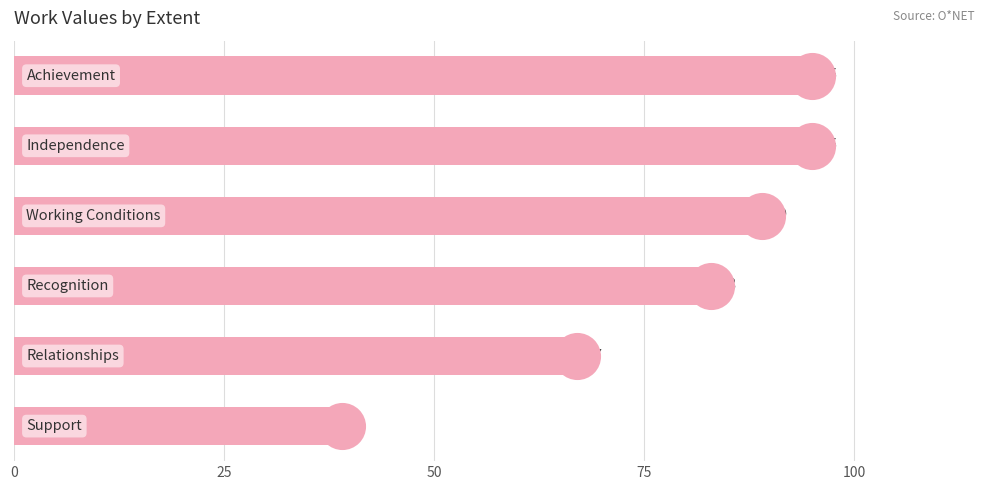

What is the ratio of the value at 100 to the value at 50?

0.8